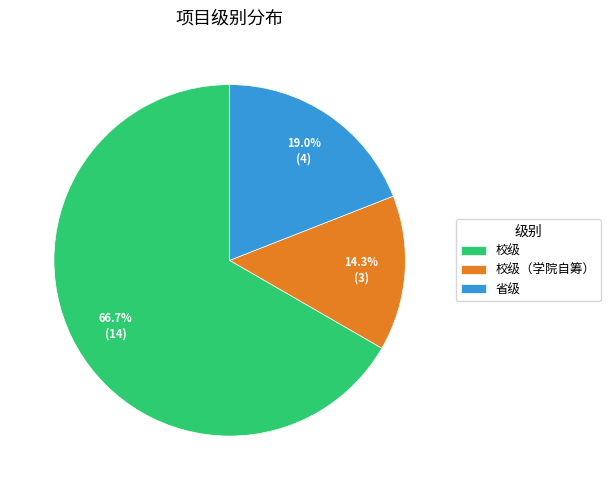

What percentage is NOT represented by 省级?

81.0%